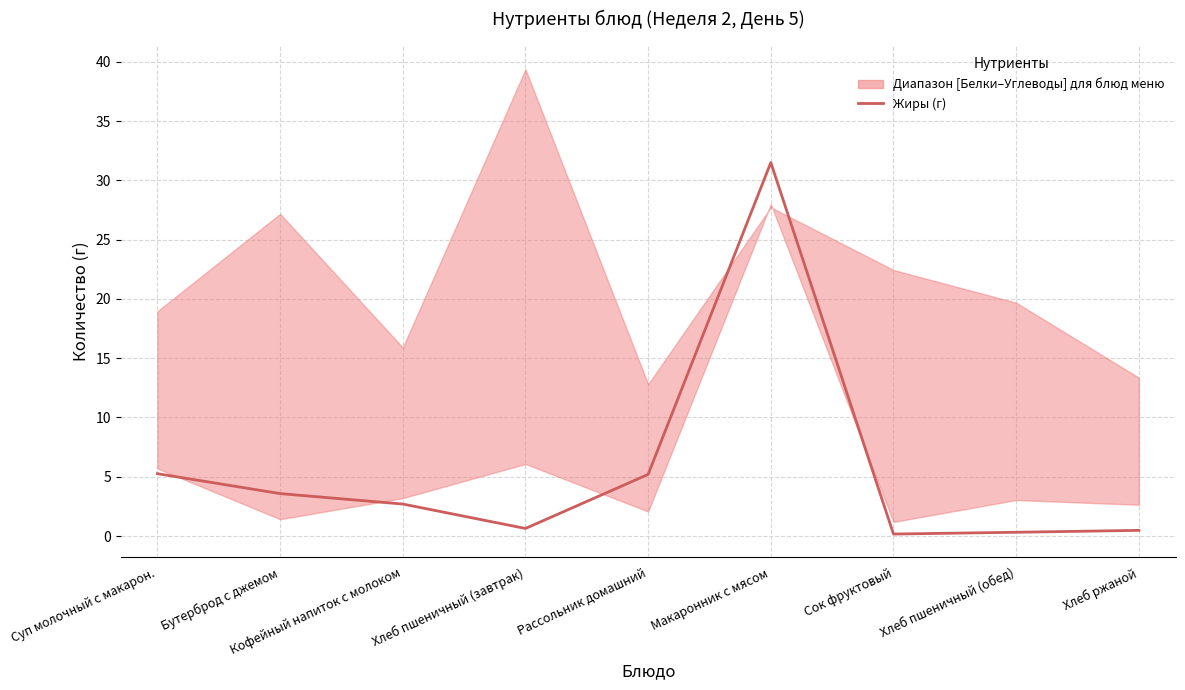

What is the smallest value displayed?

0.2